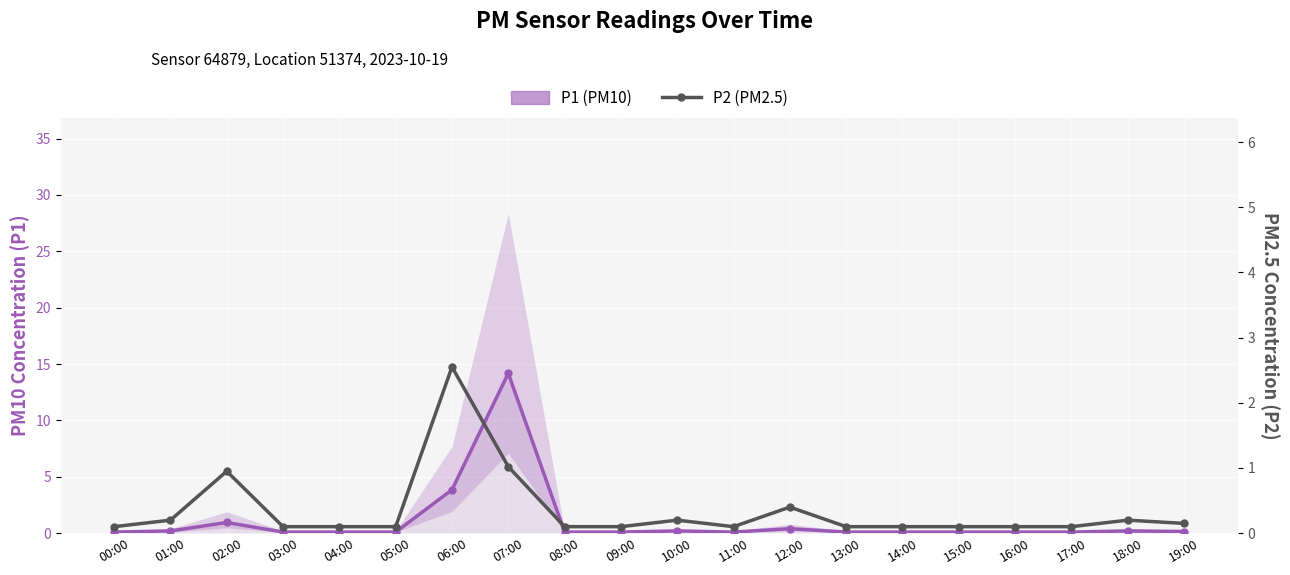

How many lines are shown in the chart?

2